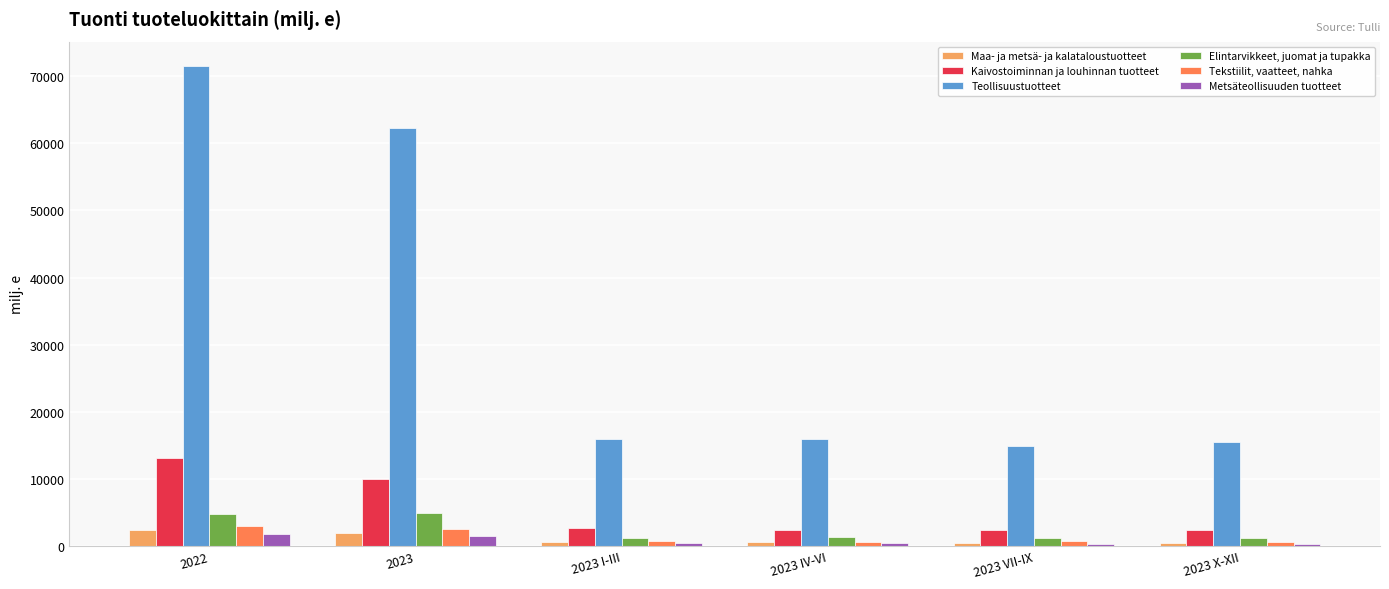

What is the sum of all Metsäteollisuuden tuotteet values?

4737.4